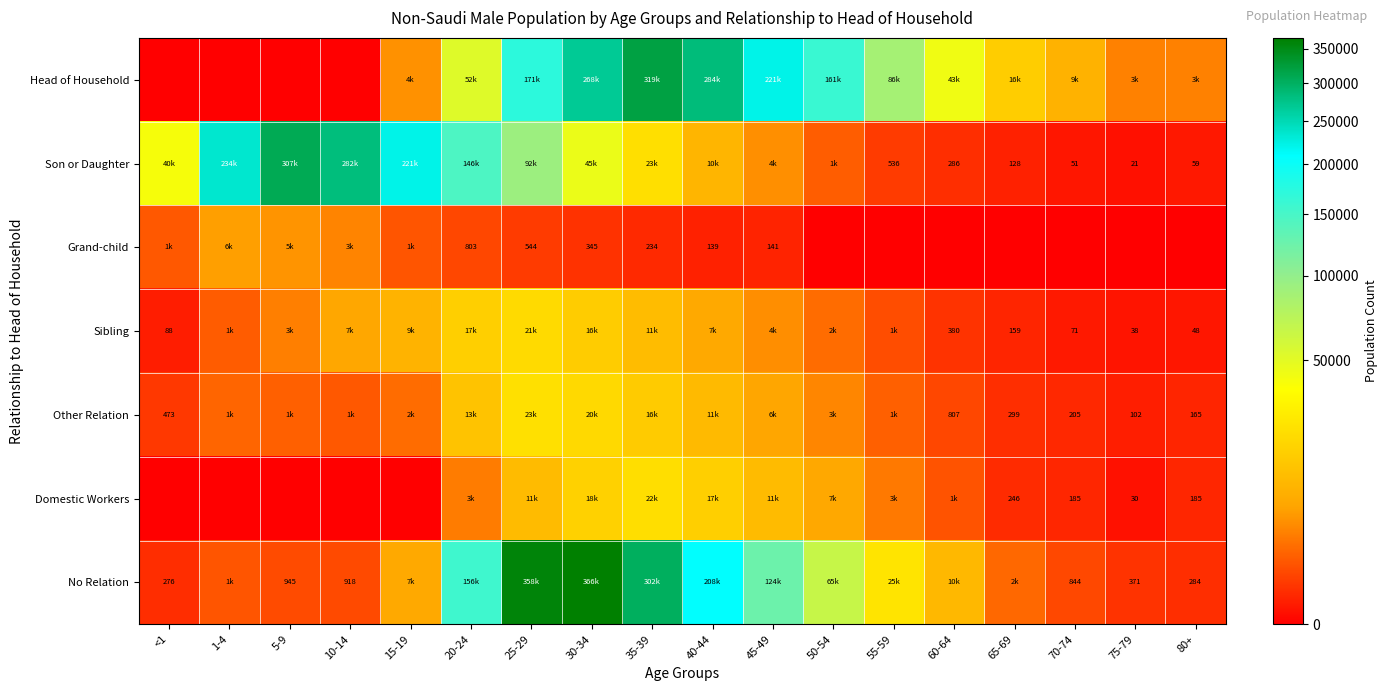

What is the sum of the Other Relation values at <1 and 80+?

638